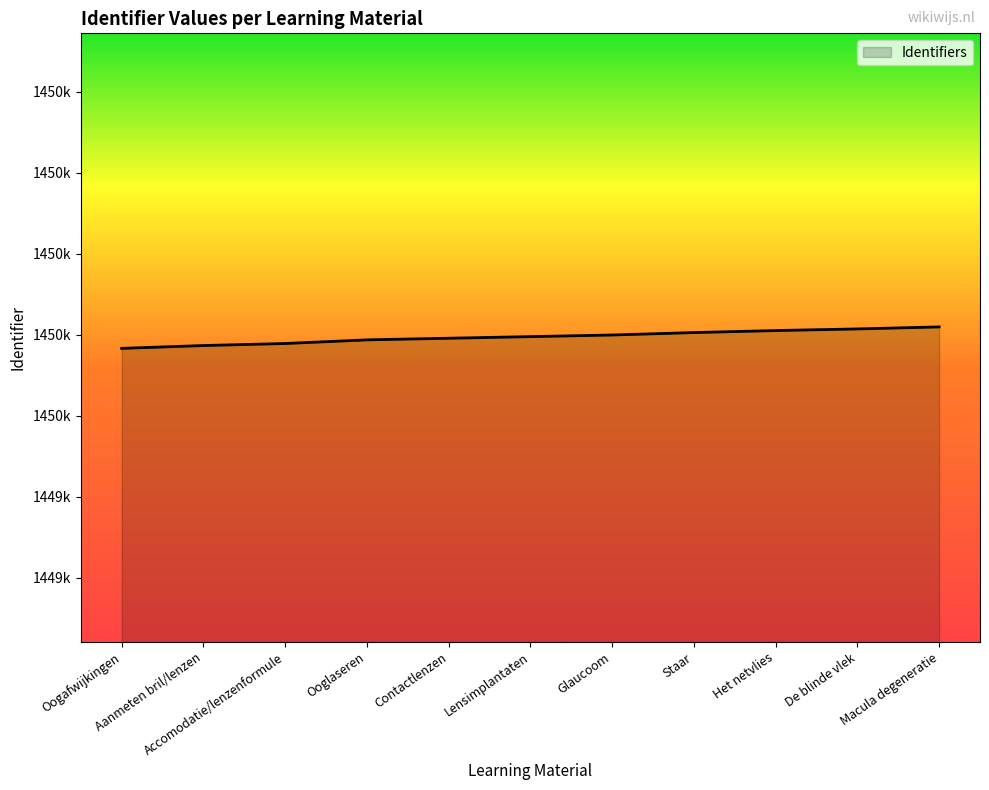

What position from the right is Ooglaseren?

8